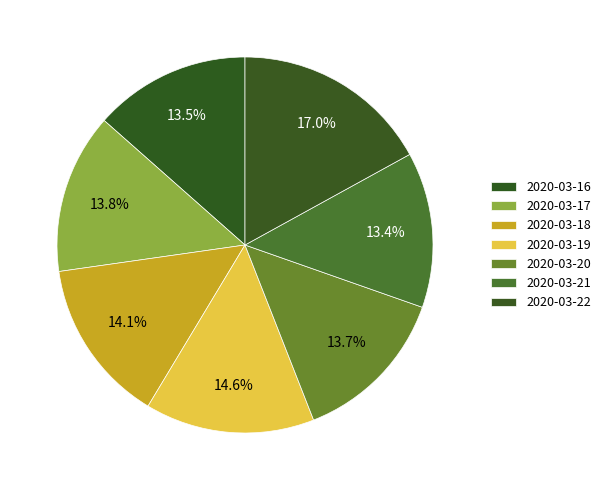

To the nearest percent, what is the difference between the largest and smallest slice percentages?

4%